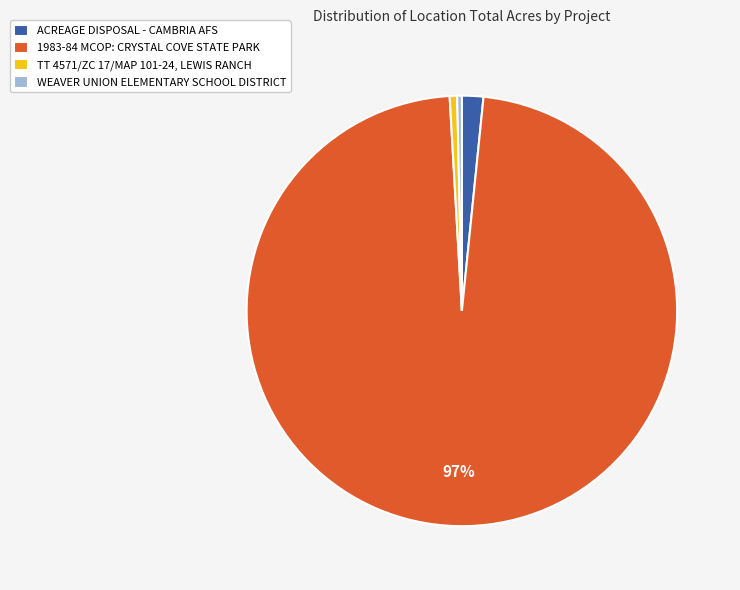

Rank the categories by value from lowest to highest.

WEAVER UNION ELEMENTARY SCHOOL DISTRICT, TT 4571/ZC 17/MAP 101-24, LEWIS RANCH, ACREAGE DISPOSAL - CAMBRIA AFS, 1983-84 MCOP: CRYSTAL COVE STATE PARK